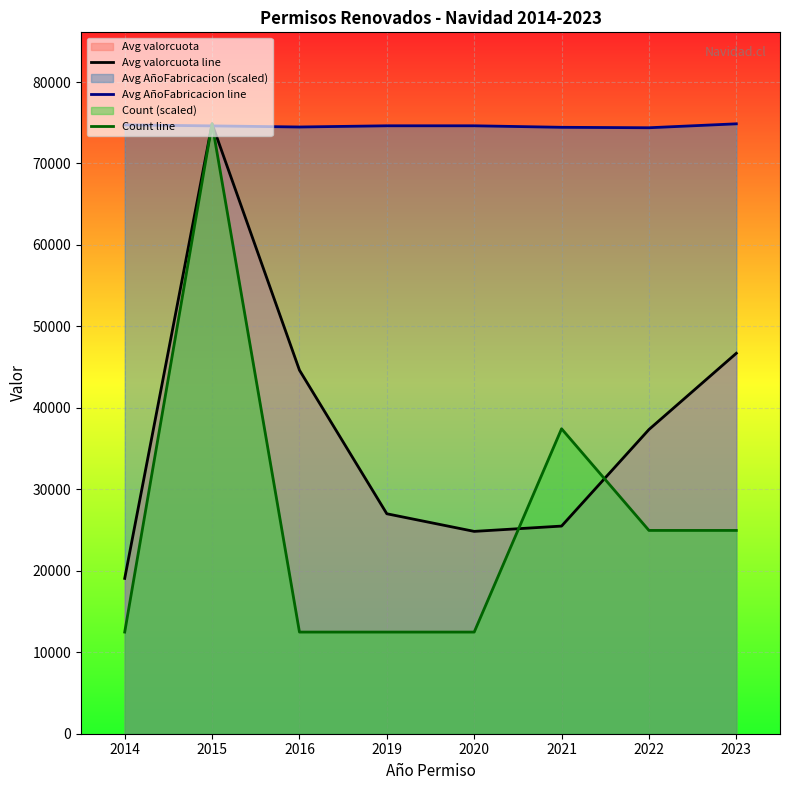

True or false: Count line and Avg AñoFabricacion line cross at least once.

True